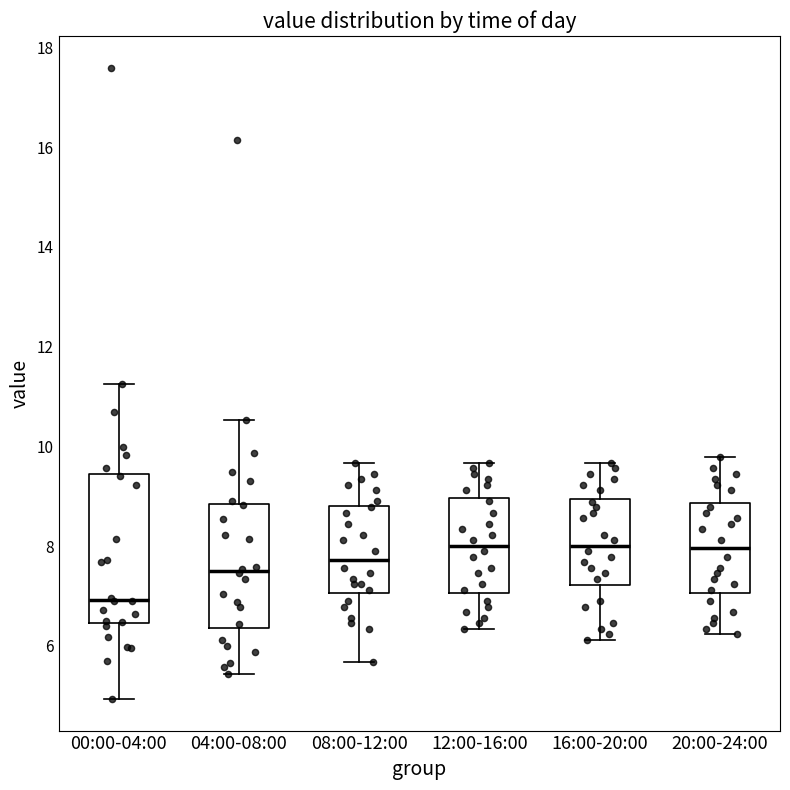

Where does the lower whisker of the box for 16:00-20:00 end on the y-axis? The values are not printed on the chart, so give them approximately, as read against the axis.

6.2